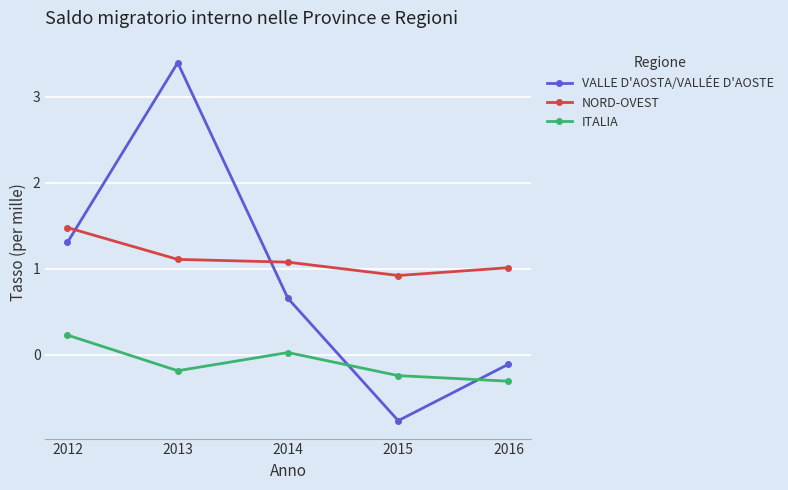

What is the lowest value of the ITALIA series?

-0.3